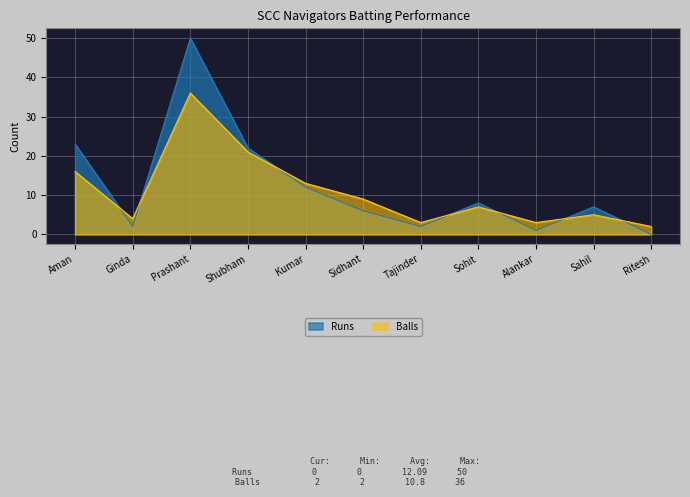

True or false: Balls and Runs intersect in this chart.

True